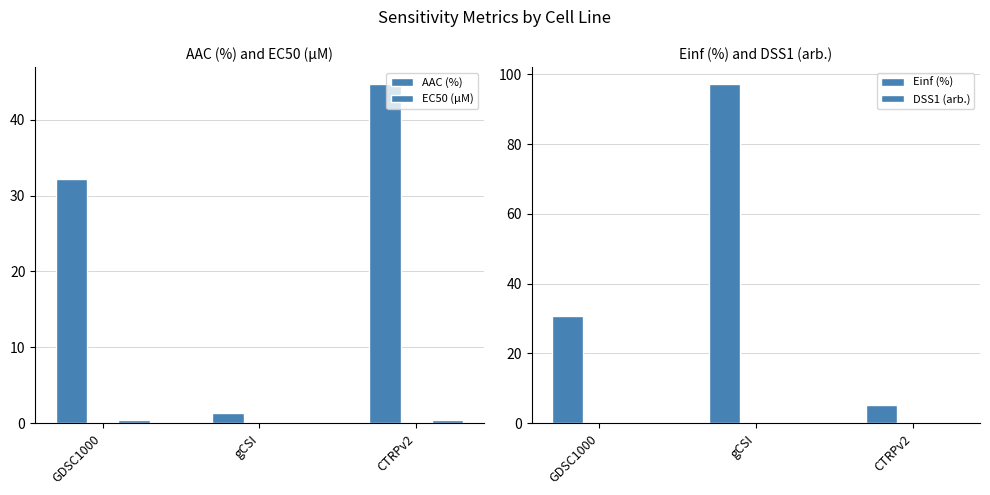

Reading right to left, extract all data points from this chart.

AAC (%): 44.7	1.3	32.2
EC50 (µM): 0.5	0.0	0.4
Einf (%): 5.3	97.3	30.6
DSS1 (arb.): 0.4	0.0	0.3